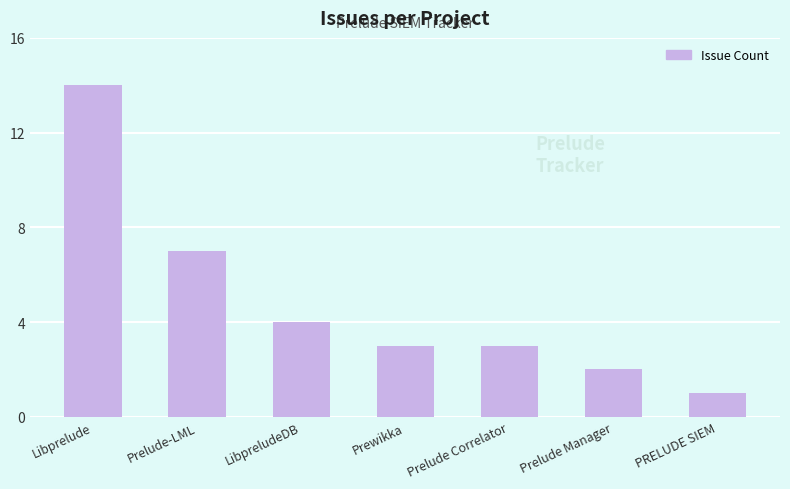

The value at Libprelude is 21. True or false?

False